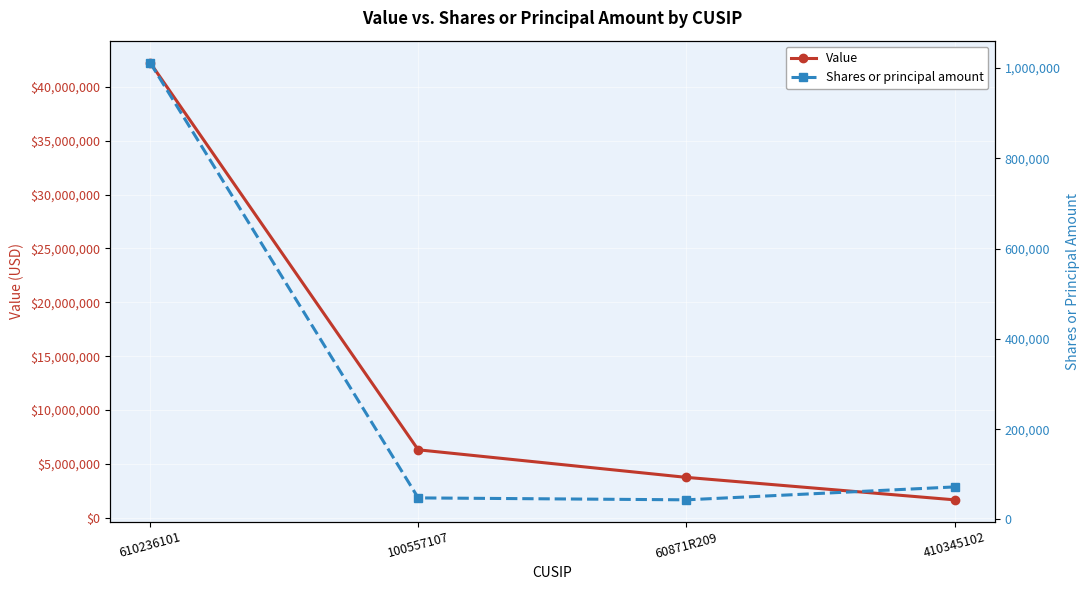

True or false: Value and Shares or principal amount intersect in this chart.

False